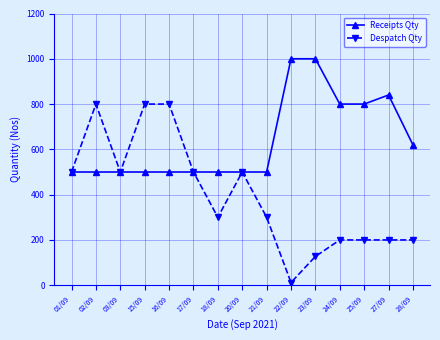

What is the average value of the Receipts Qty series?

637